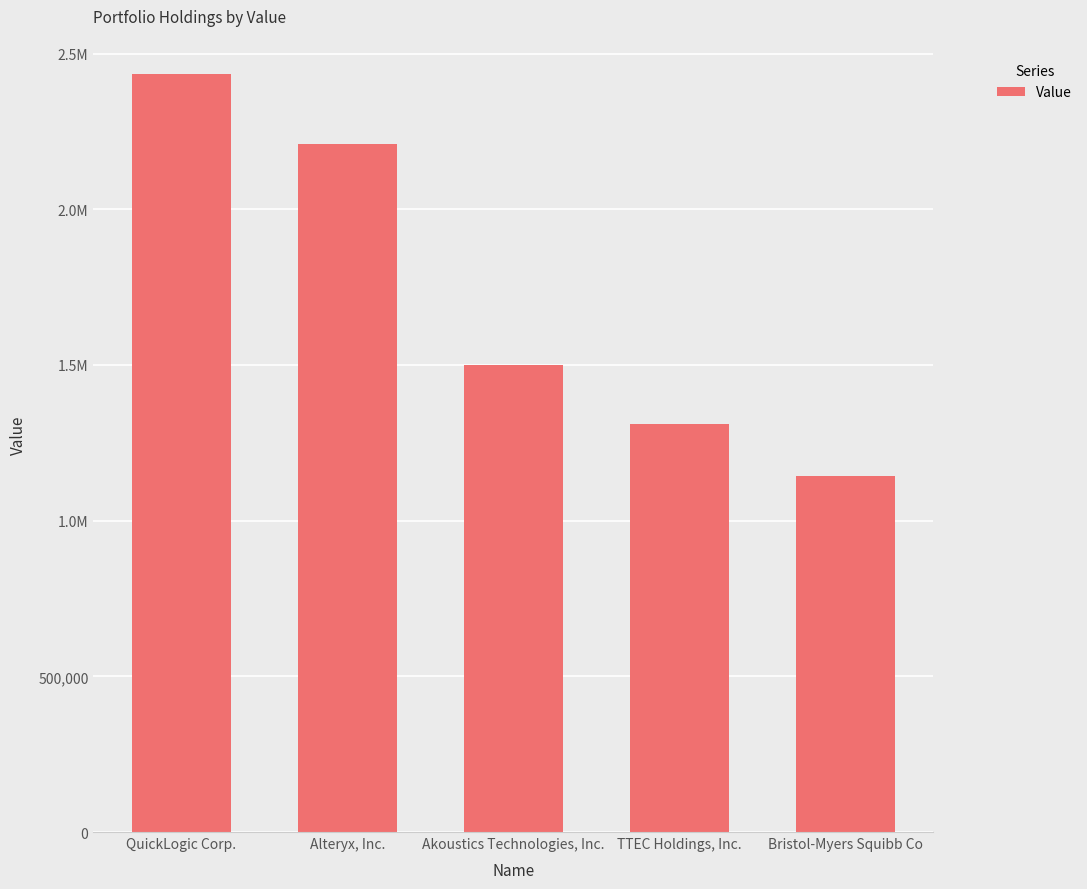

Reading right to left, what are all the values shown in this chart?

Bristol-Myers Squibb Co=1143000	TTEC Holdings, Inc.=1309000	Akoustics Technologies, Inc.=1501000	Alteryx, Inc.=2209000	QuickLogic Corp.=2435000